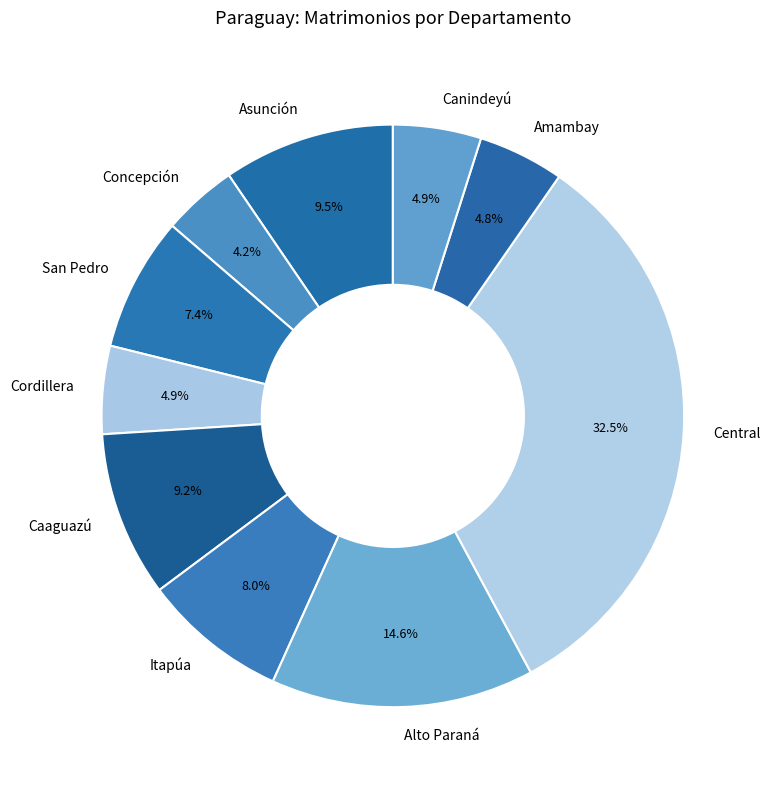

Is it true that Caaguazú is 1% of the pie?

False